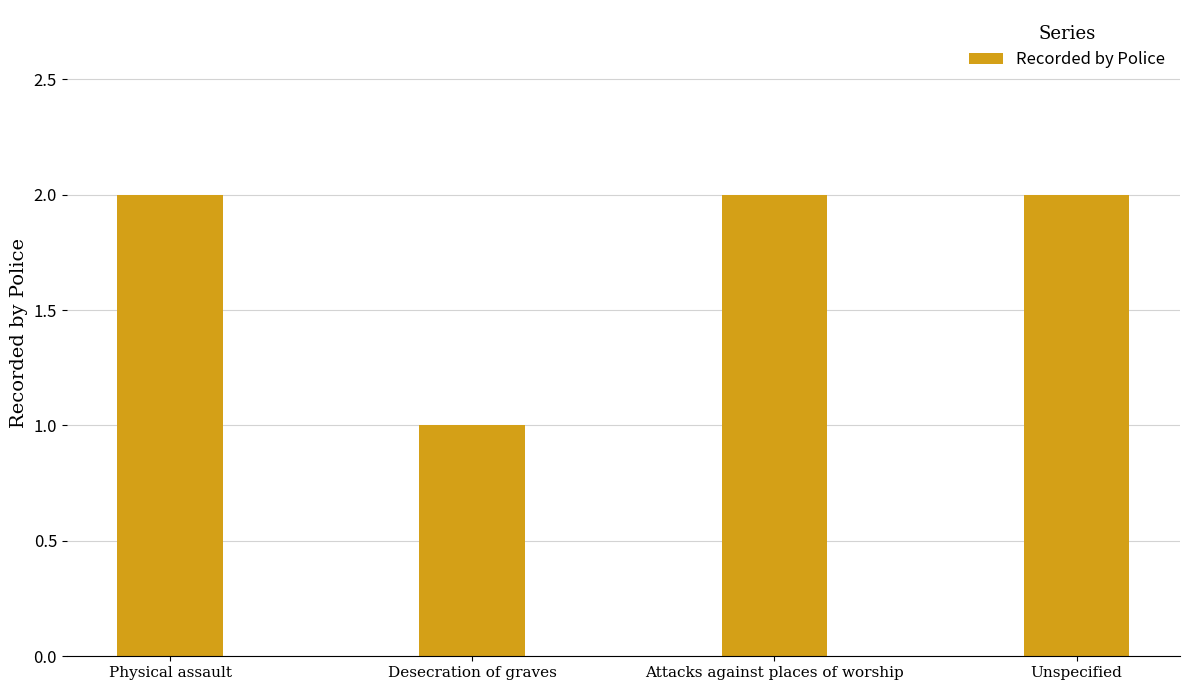

What position from the left is Unspecified?

4